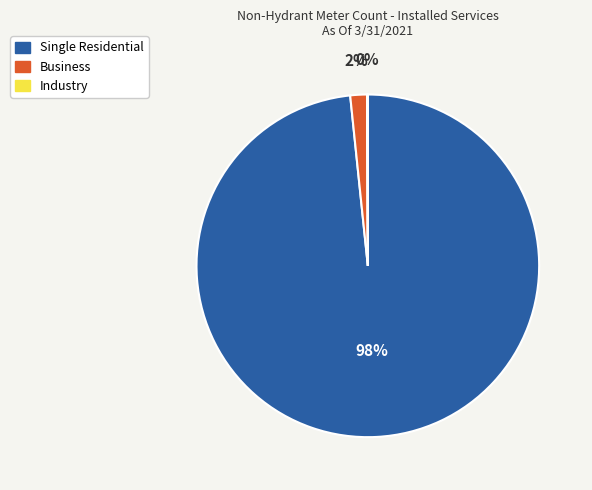

To the nearest percent, what percentage of the pie is Single Residential?

98%